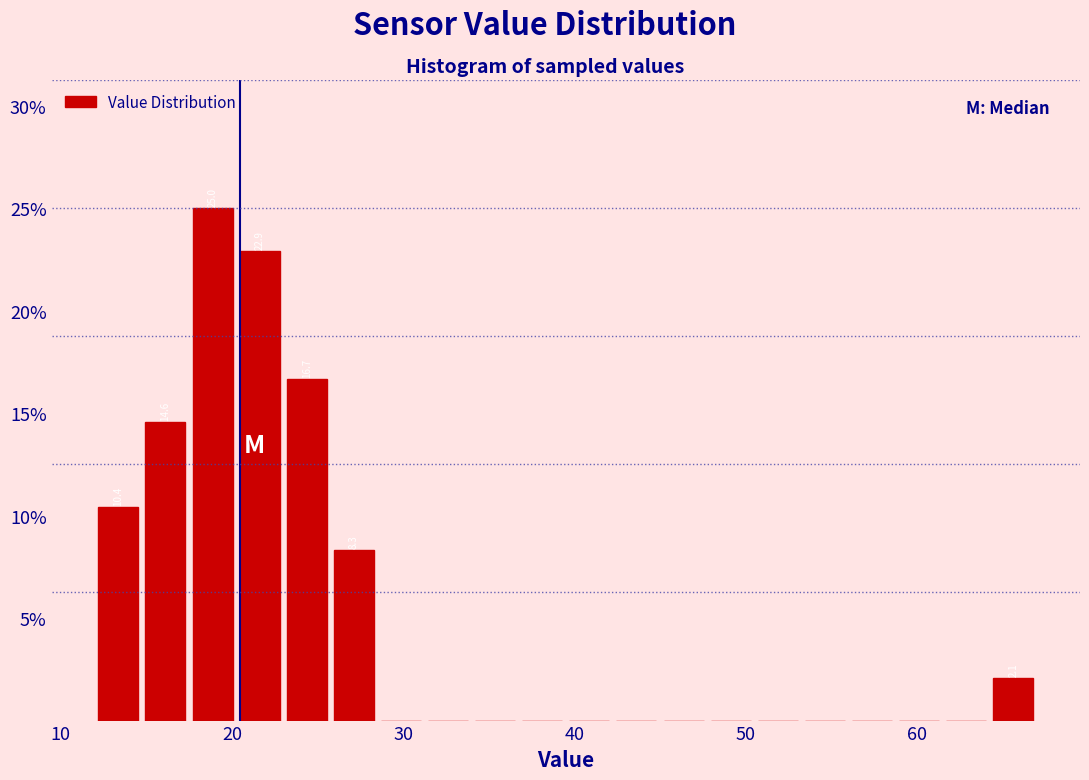

Read against the x-axis, roughly where is the centre of the tallest bar?

19